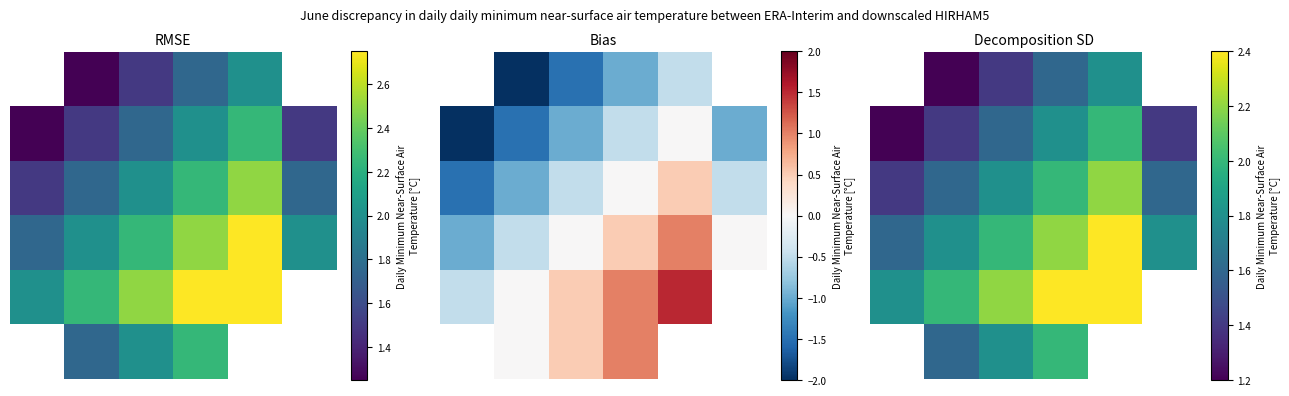

Count the 3 values in the range 1 to 2.

4